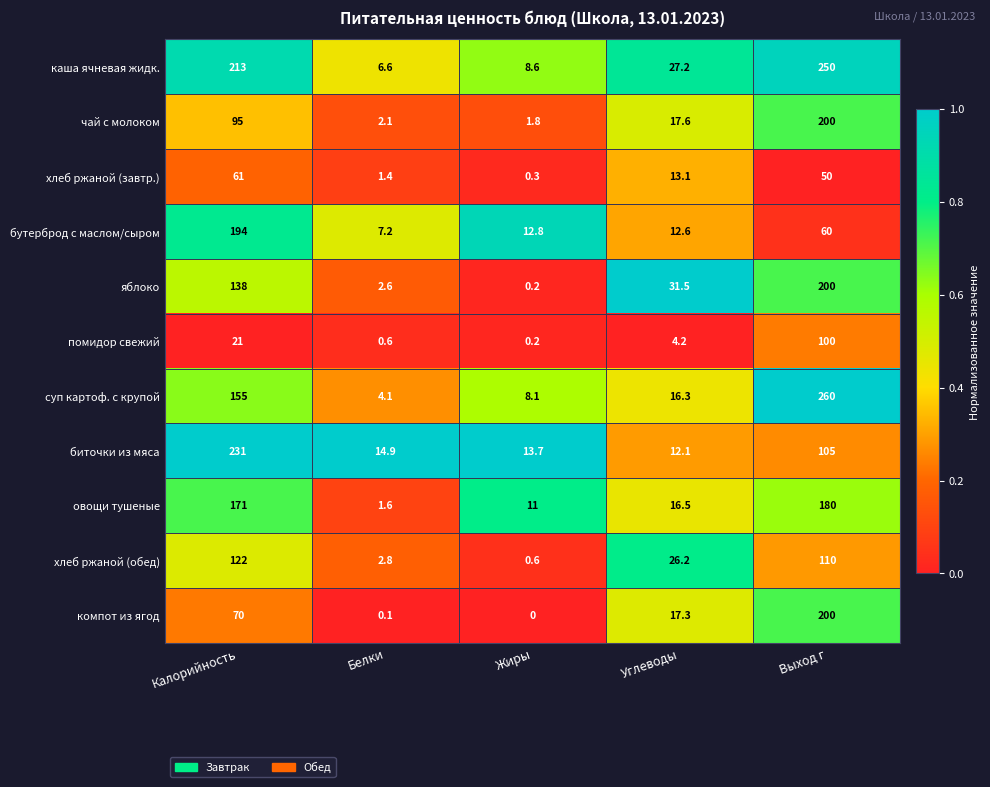

What is the difference between the second highest and minimum values in the компот из ягод series?

70.0